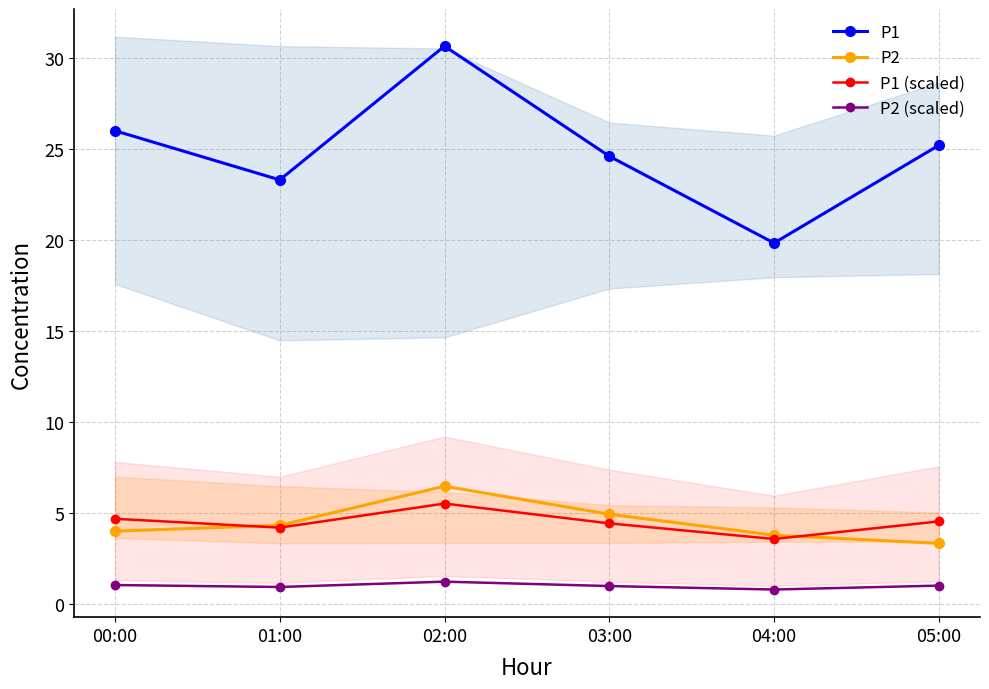

What is the difference between the P2 (scaled) values at 02:00 and 01:00?

0.3